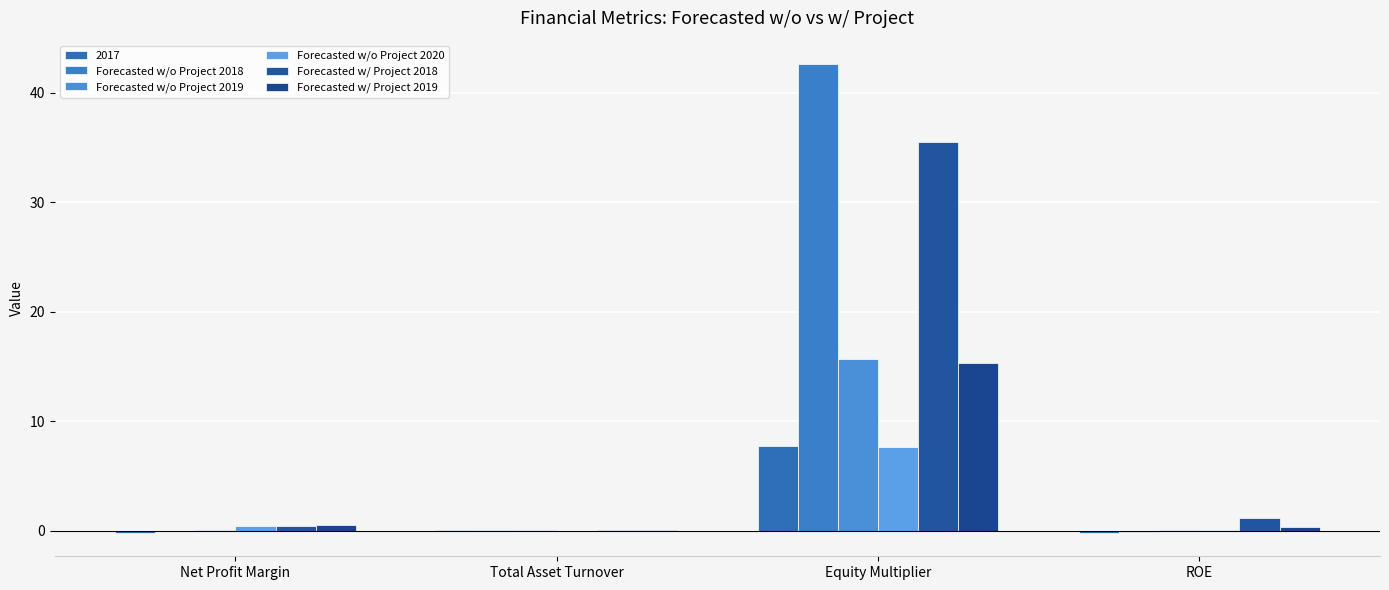

What is the difference between the maximum and minimum values in the Forecasted w/o Project 2018 series?

42.7